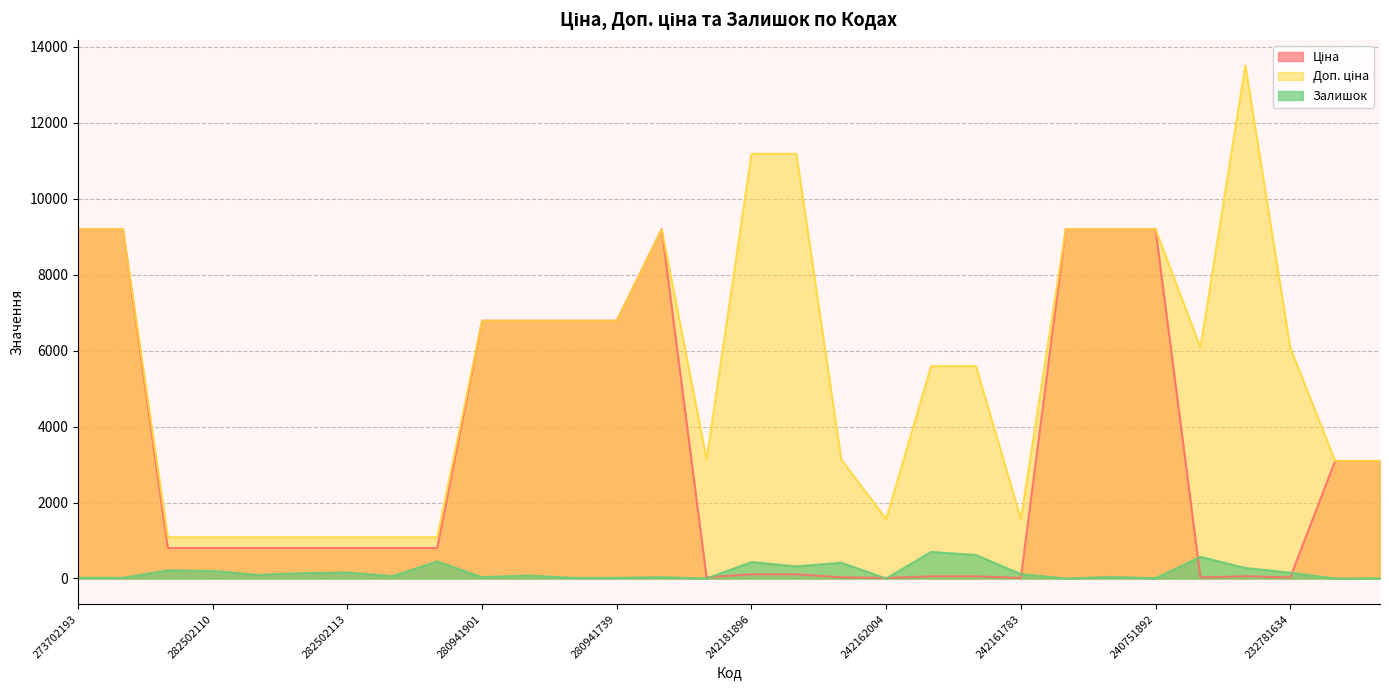

True or false: Ціна and Доп. ціна cross at least once.

False